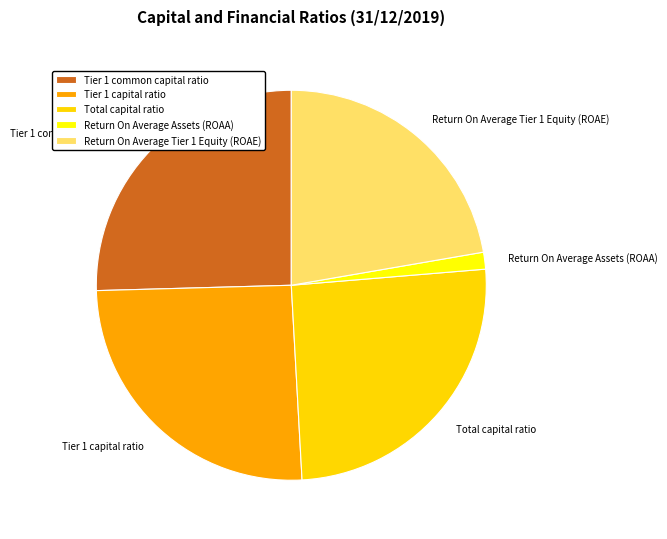

Which has a higher value, Tier 1 common capital ratio or Return On Average Tier 1 Equity (ROAE)?

Tier 1 common capital ratio